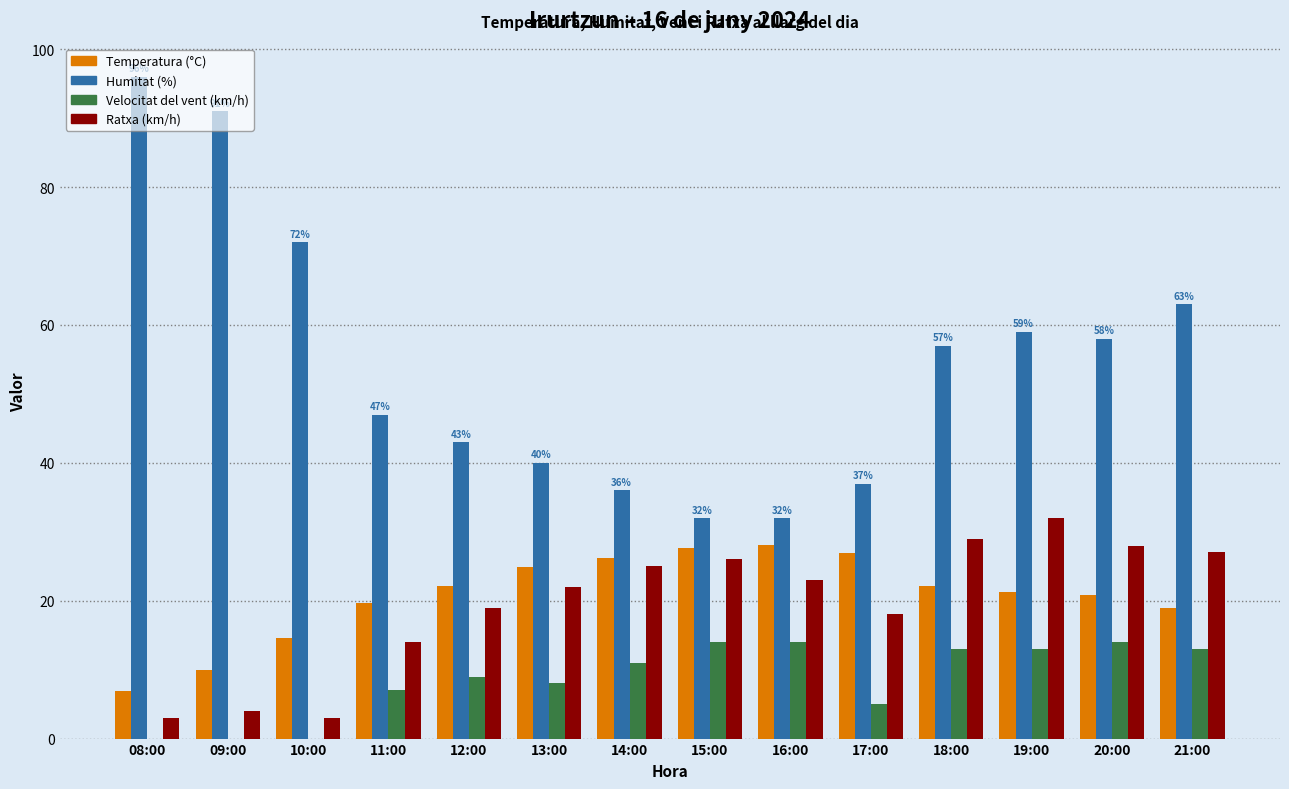

At which category does the chart reach its peak across all series?

08:00